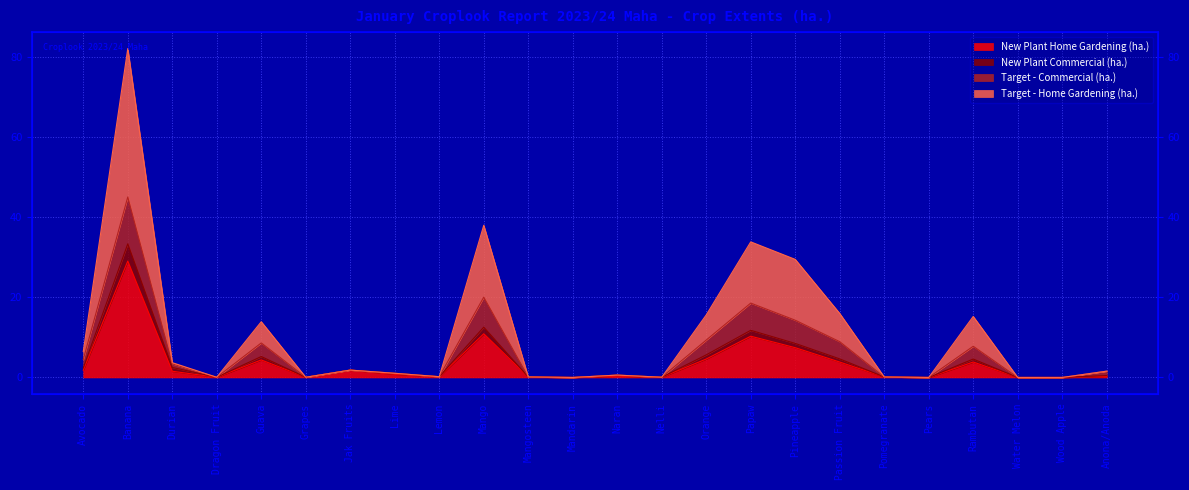

Does the chart have visible grid lines?

Yes